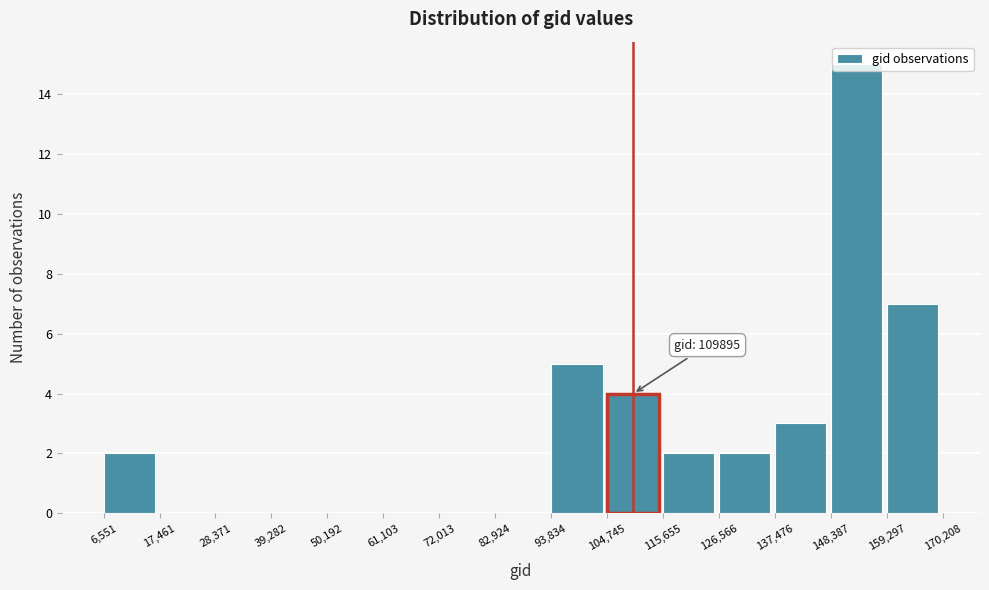

Which range on the x-axis has the tallest bar?

148,387 to 159,297